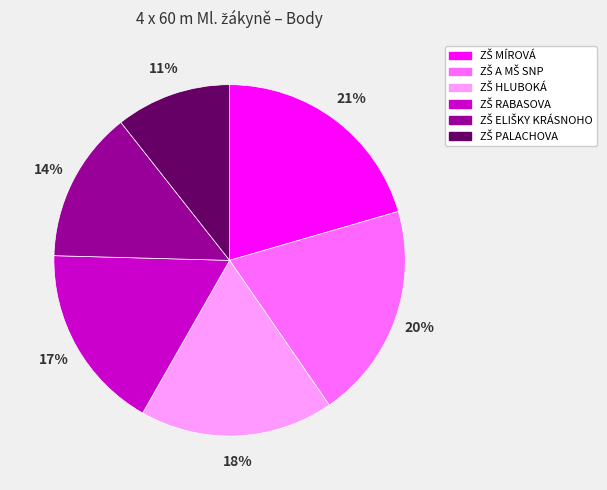

Is there a majority slice in this chart?

No